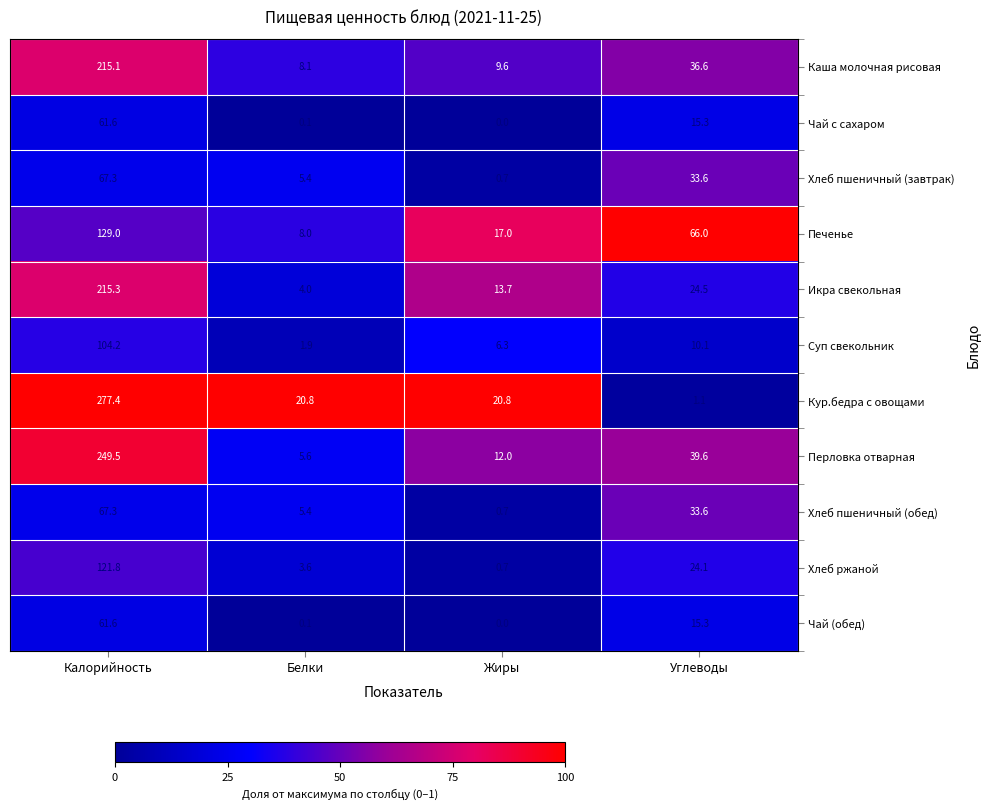

What is the sum of all Каша молочная рисовая values?

269.4